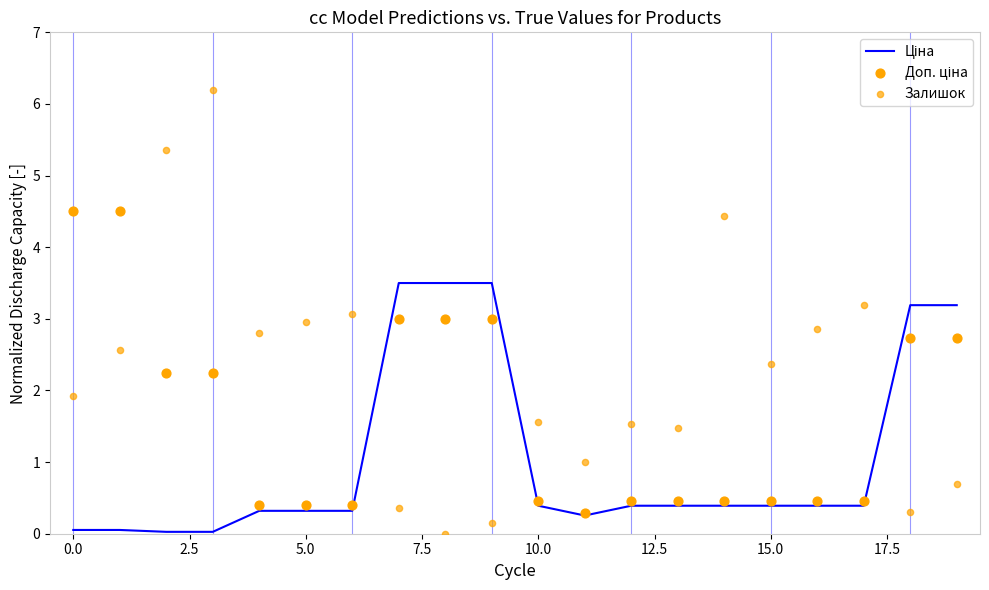

Which series has the largest total across all categories?

Залишок